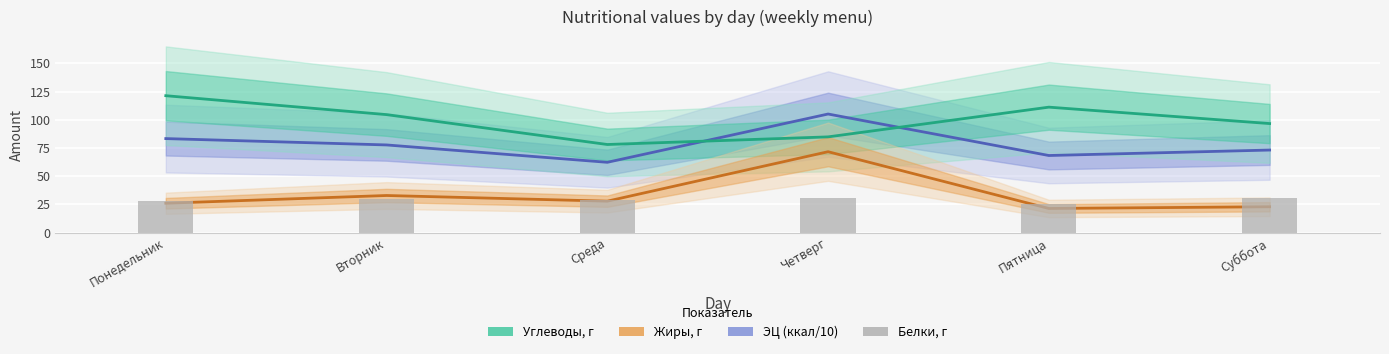

The value of Белки, г at Понедельник is 43.5. True or false?

False